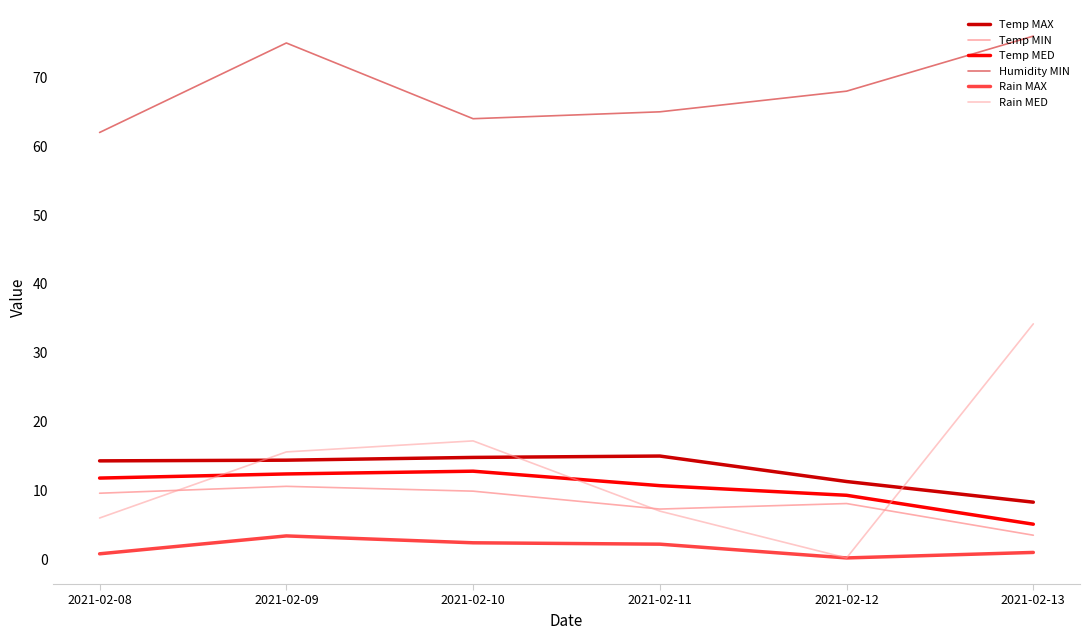

What is the value of the Temp MAX point at the 2nd from the left?

14.4